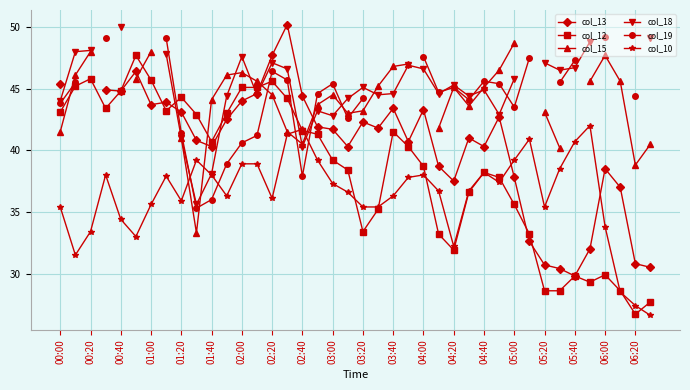

True or false: col_10 has more than 2 points higher than both neighbors.

True